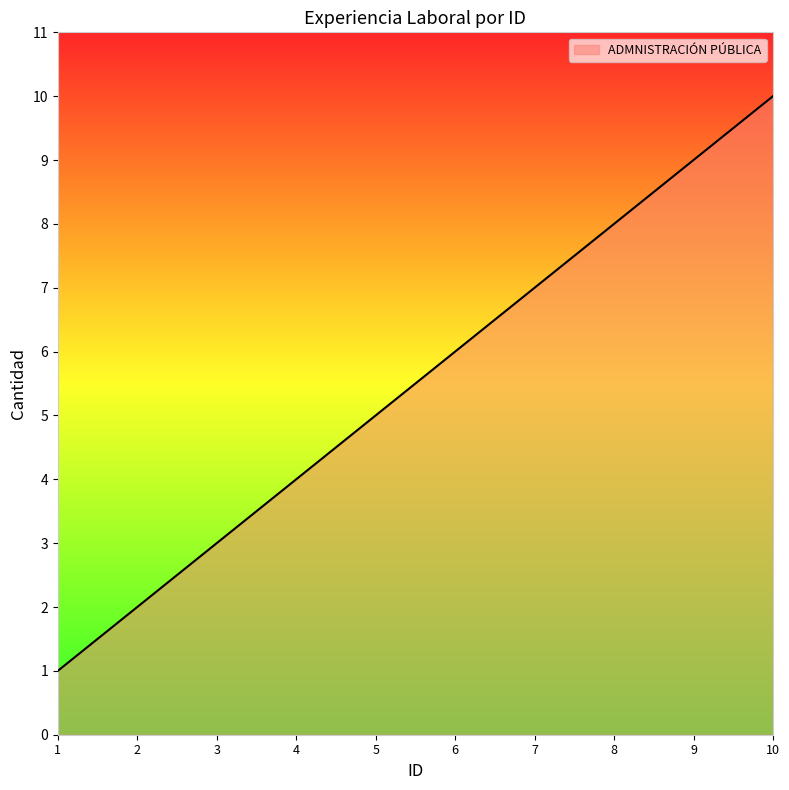

The value at 6 is 4. True or false?

False